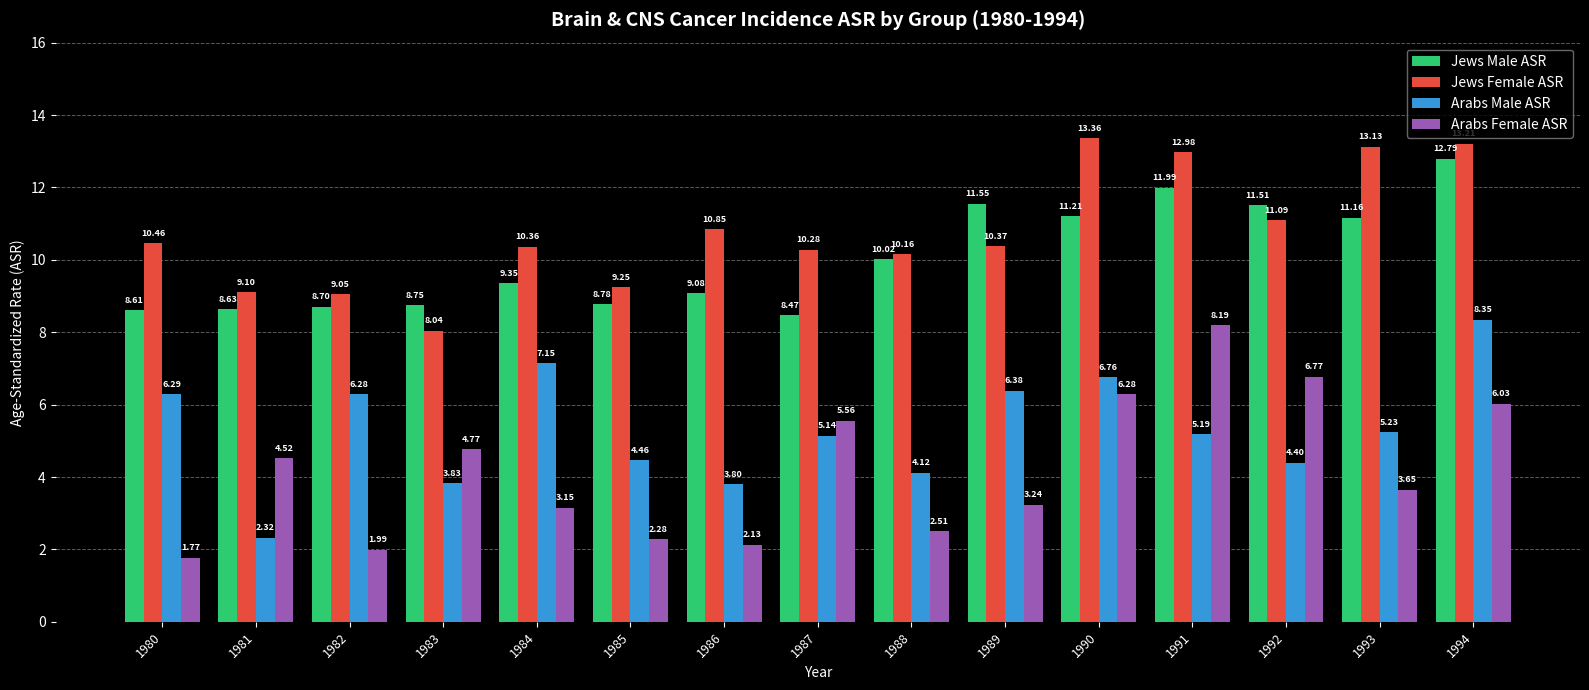

What is the average value of the Arabs Male ASR series?

5.3